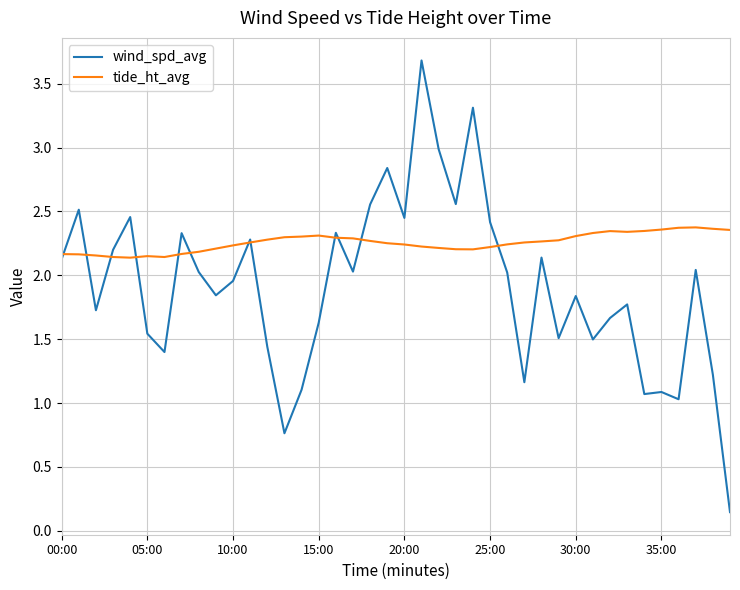

At how many categories does at least one series exceed 1?

40